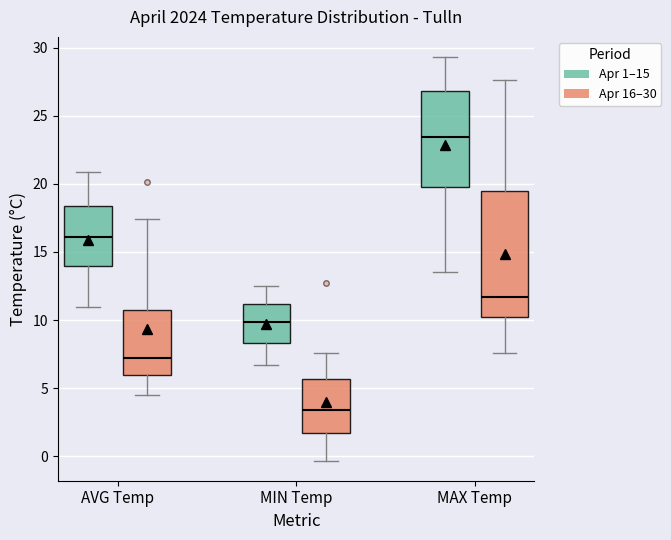

Which box is the tallest, from its lower edge to its upper edge?

MAX Temp (Apr 16–30)